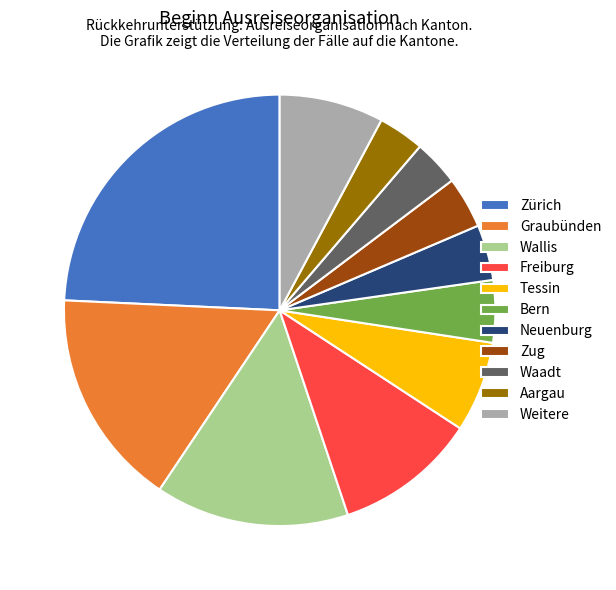

Approximately how many times larger is the value at Wallis compared to Bern?

3.1